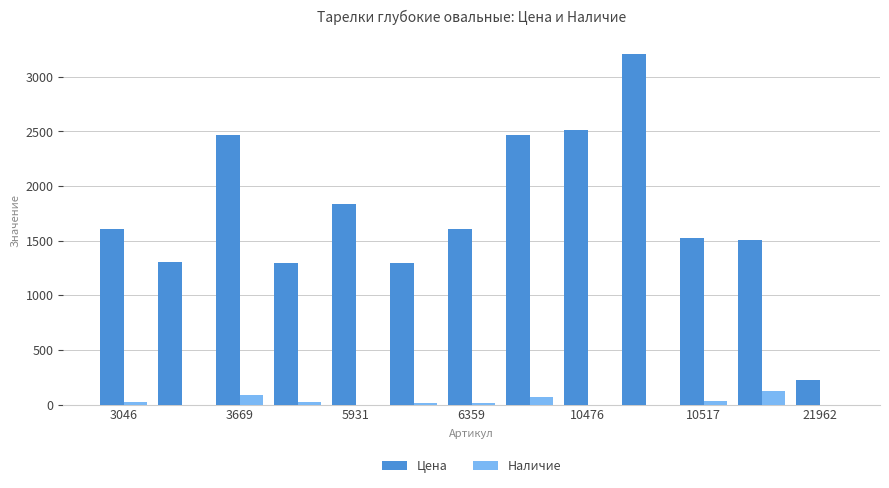

Count the number of data series in this chart.

2